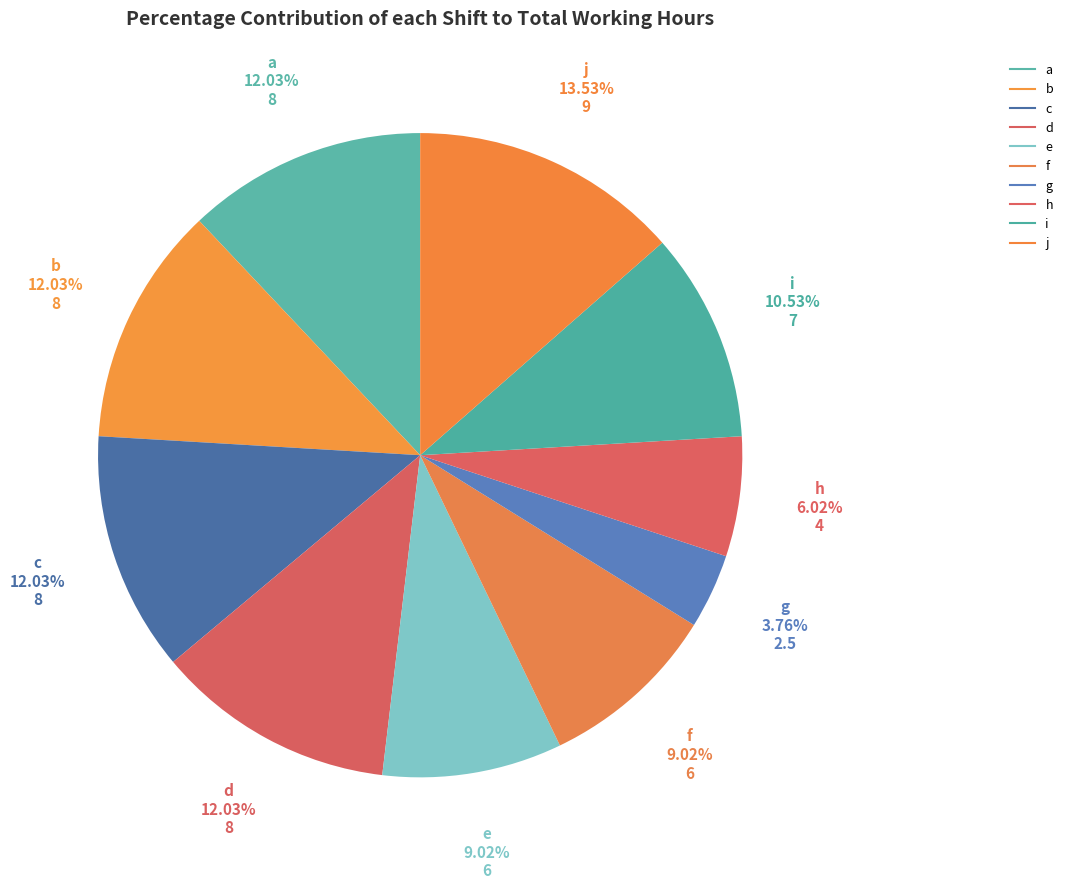

Rank the categories by value from lowest to highest.

g, h, e, f, i, a, b, c, d, j